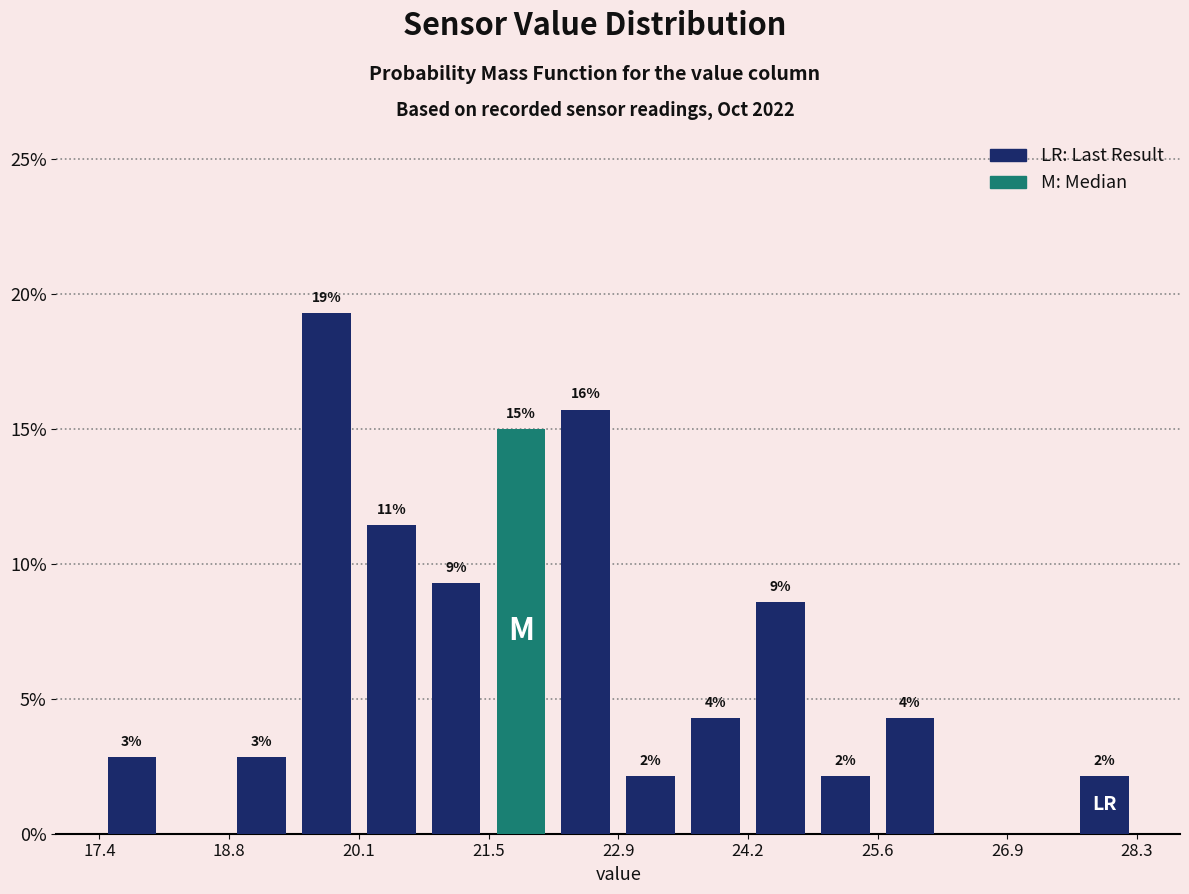

Read against the x-axis, roughly where is the centre of the tallest bar?

19.8